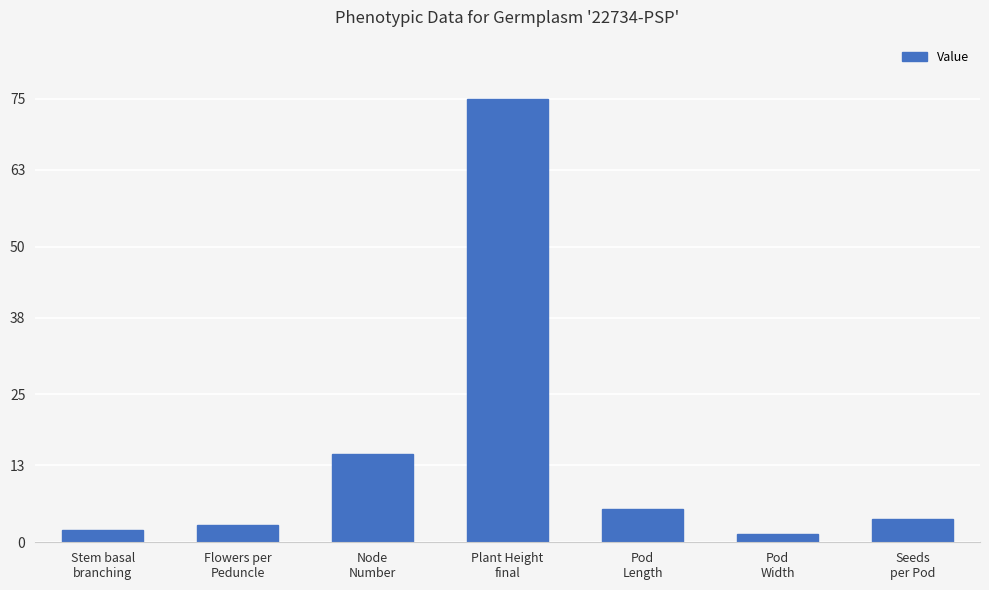

Are the bars horizontal?

No